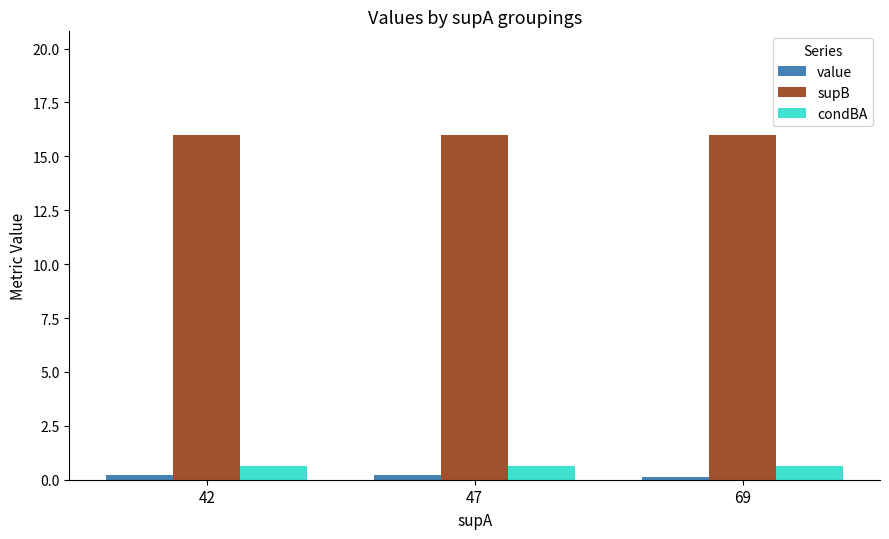

What is the minimum value shown in the chart?

0.1